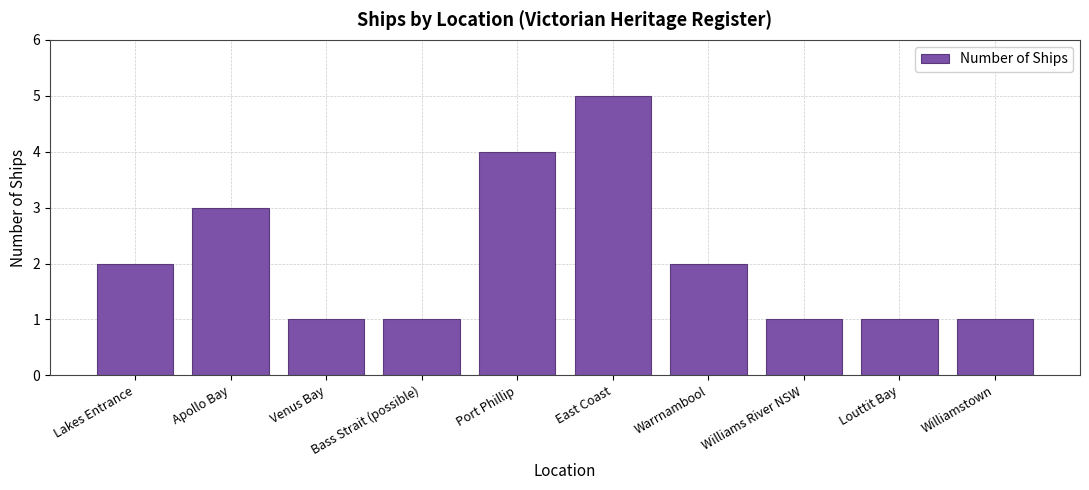

Reading right to left, list all the values displayed in this chart.

1	1	1	2	5	4	1	1	3	2